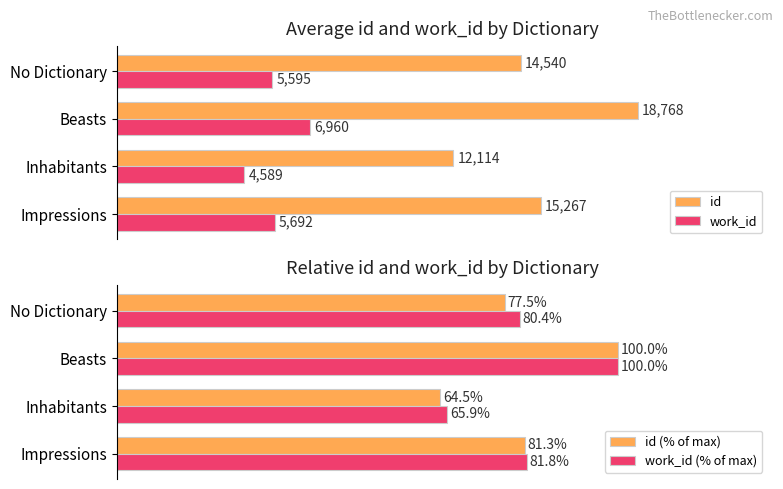

How many categories are shown in the chart?

4